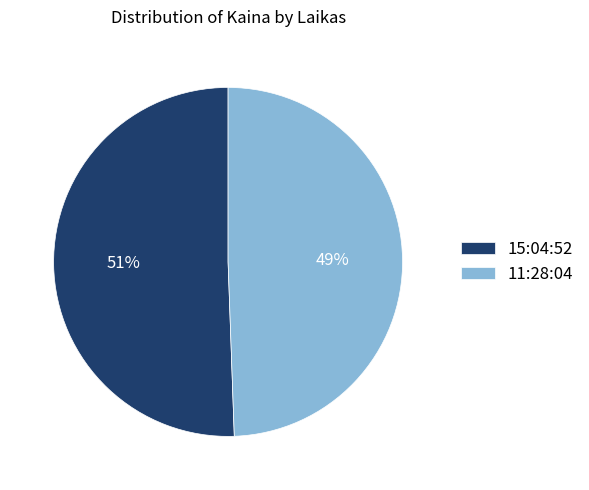

Do 15:04:52 and 11:28:04 together represent more than half of the pie?

Yes